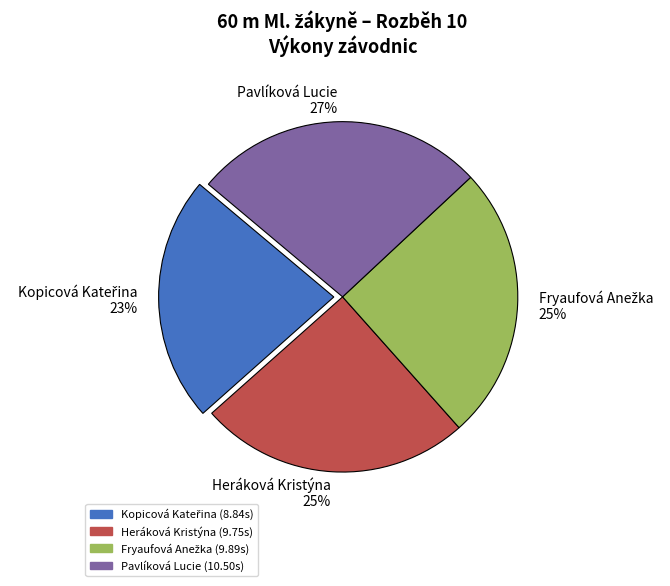

To the nearest percent, what portion does Heráková Kristýna represent?

25%